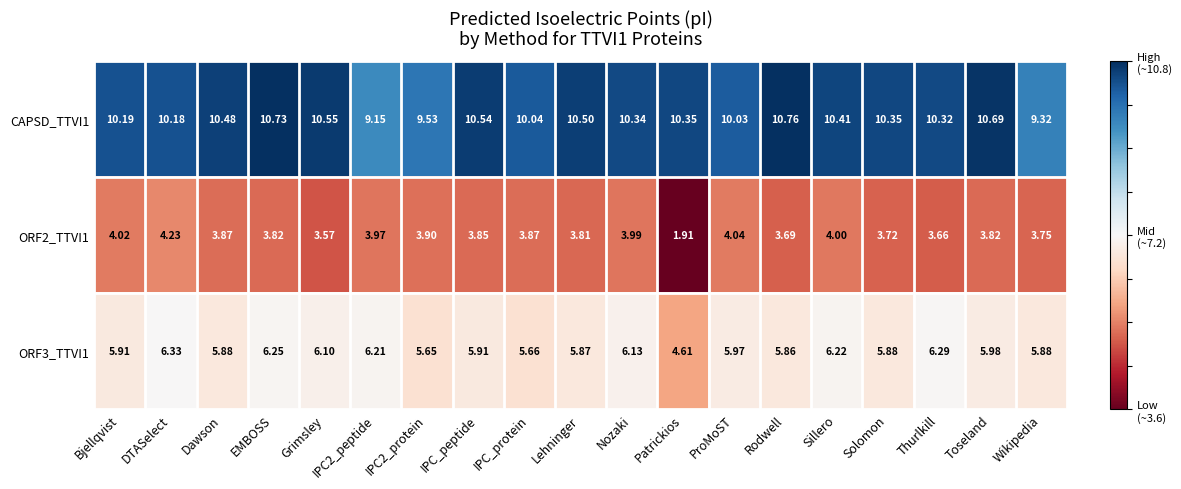

Rank the series by their maximum value, from lowest to highest.

ORF2_TTVI1, ORF3_TTVI1, CAPSD_TTVI1